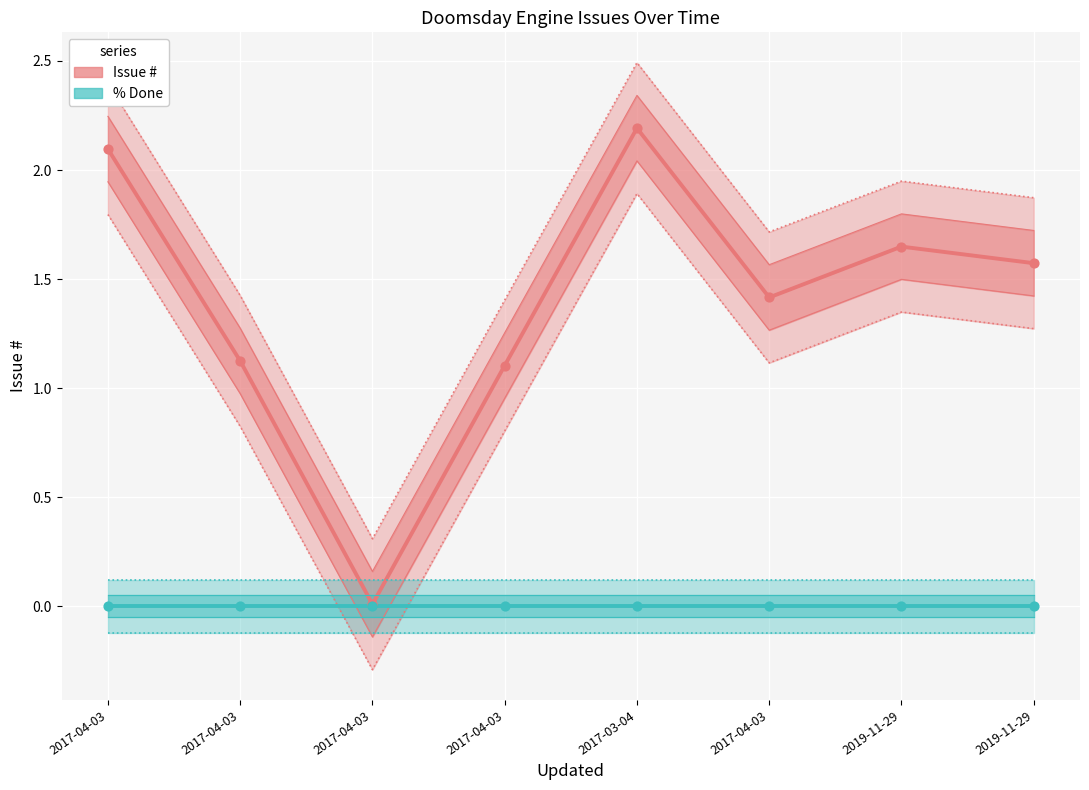

Between 2017-04-03 13:38 and 2017-04-03 14:43, which is larger?

2017-04-03 13:38